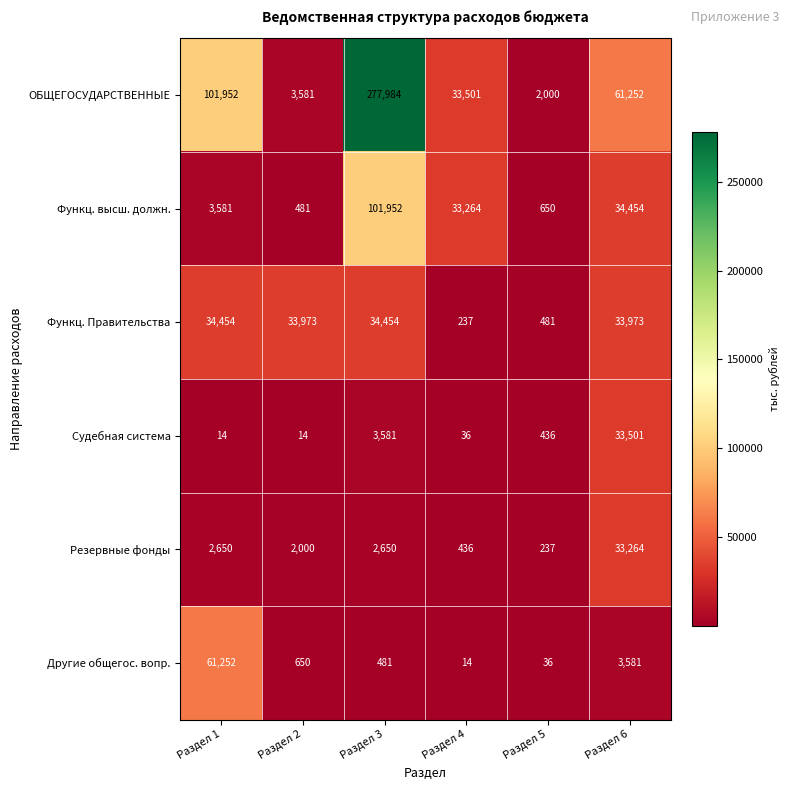

Count the number of data series in this chart.

6